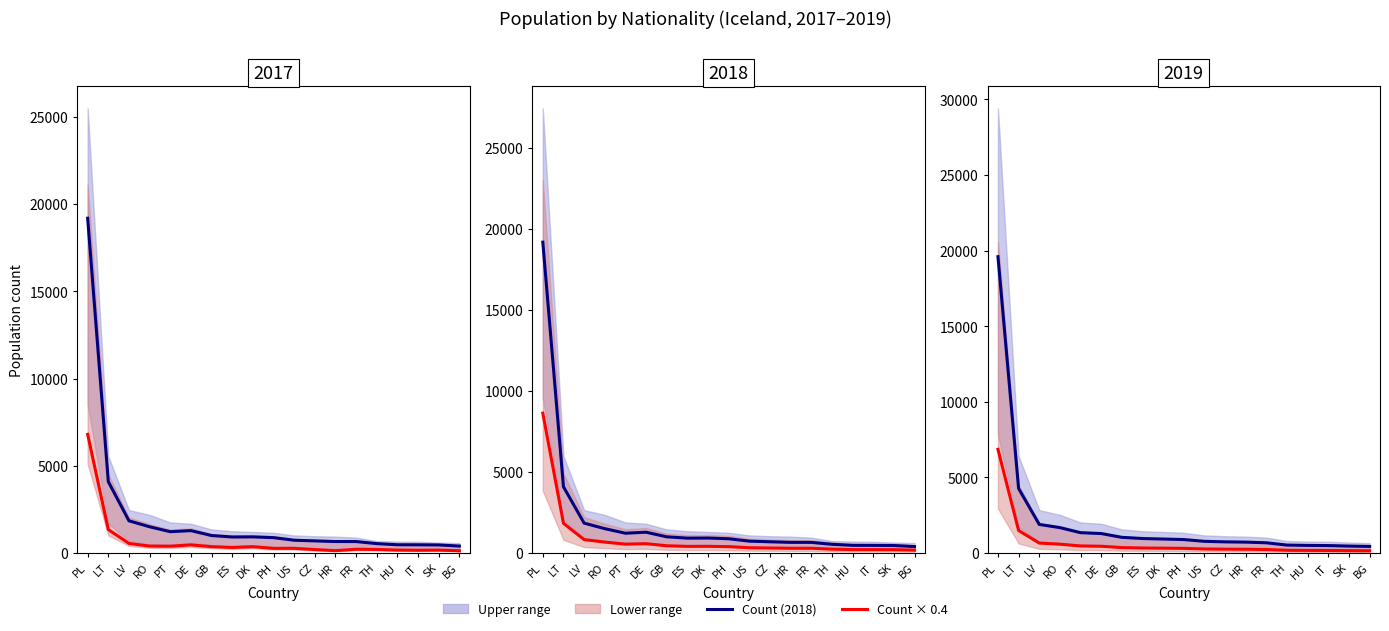

Reading left to right, extract all data points from this chart.

2018 line: 19602.0	4273.0	1896.0	1685.0	1351.0	1293.0	1043.0	964.0	931.0	896.0	779.0	744.0	726.0	682.0	531.0	509.0	499.0	465.0	441.0
2017 × 0.4 line: 6860.7	1495.5	663.6	589.8	472.8	452.5	365.0	337.4	325.8	313.6	272.6	260.4	254.1	238.7	185.8	178.1	174.6	162.8	154.3